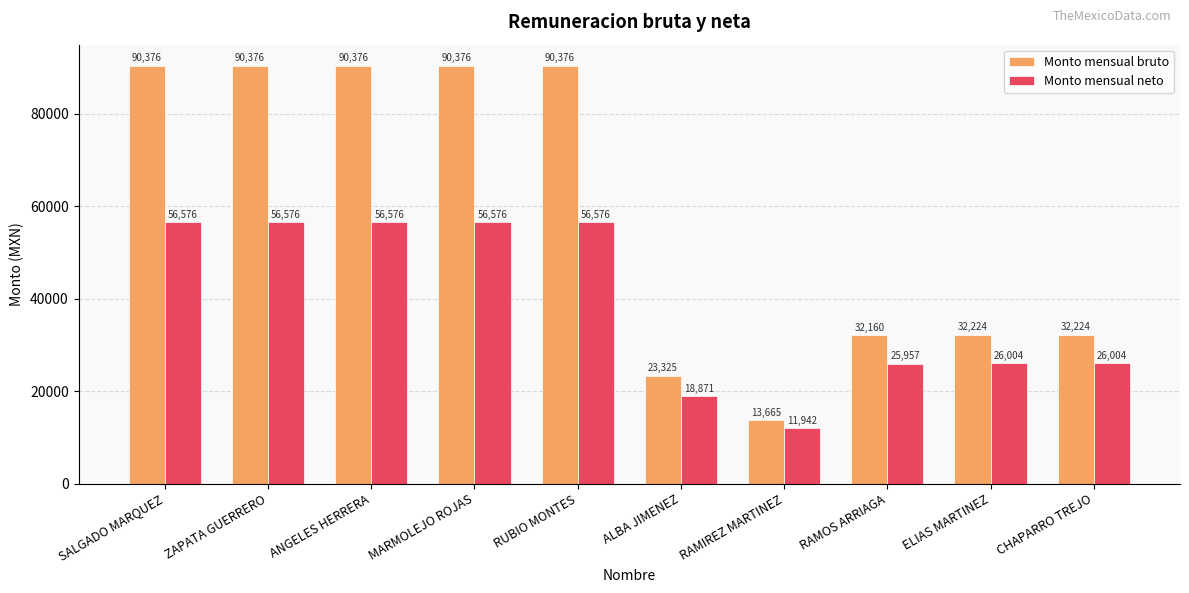

What is the spread (max minus min) of values at CHAPARRO TREJO?

6220.3